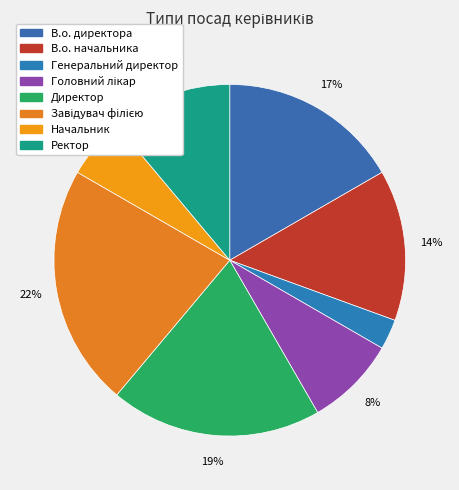

Which category has the smallest portion of the pie?

Генеральний директор